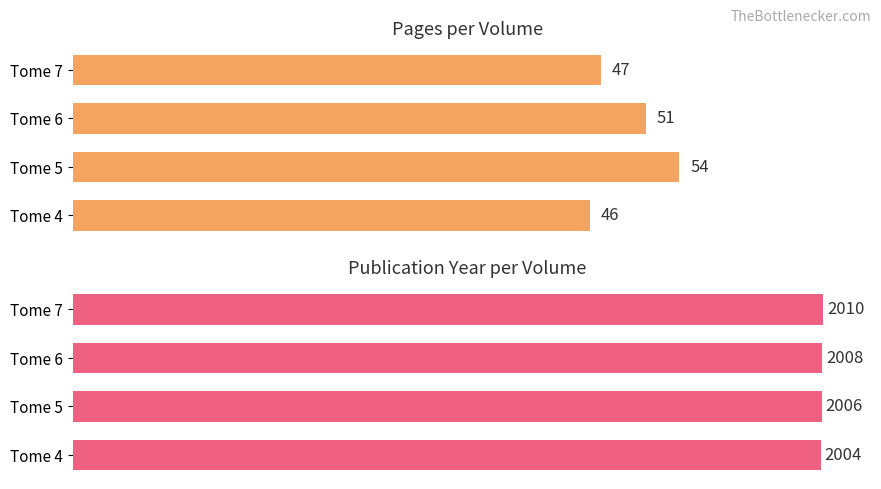

How many bars are there in total?

8